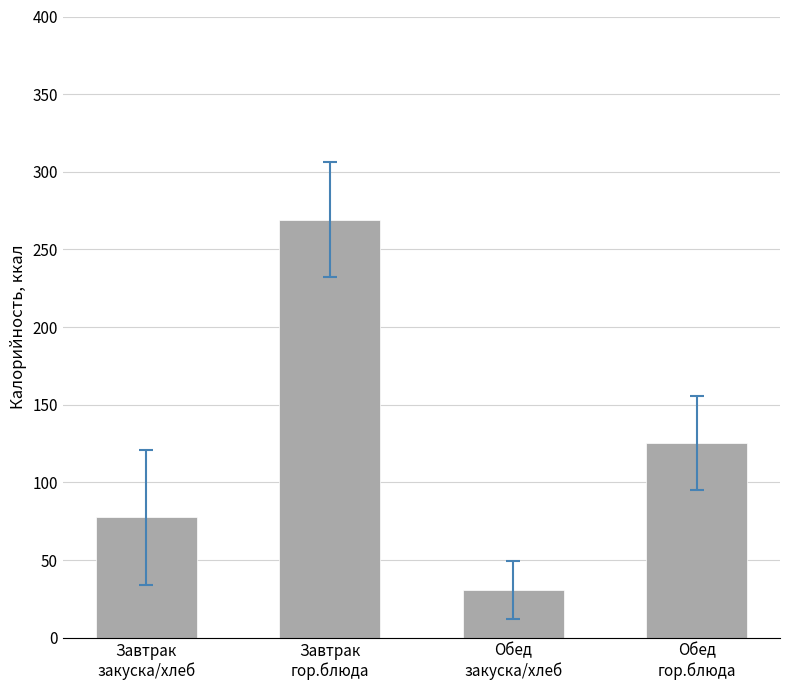

Is it true that the value at Завтрак
гор.блюда is 269.0?

True